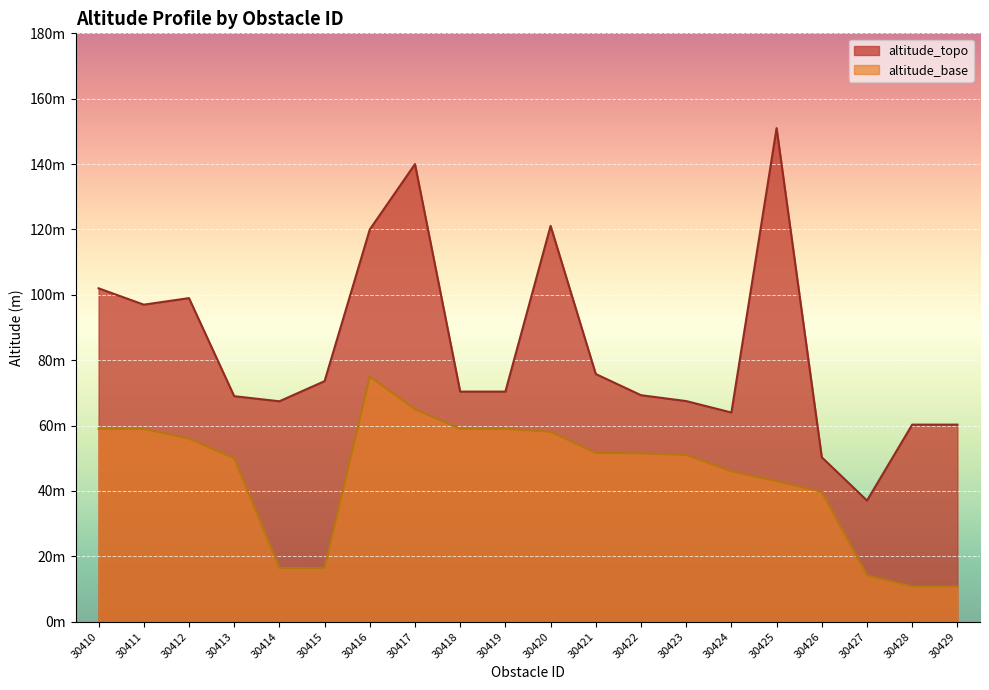

True or false: altitude_base and altitude_topo cross at least once.

False